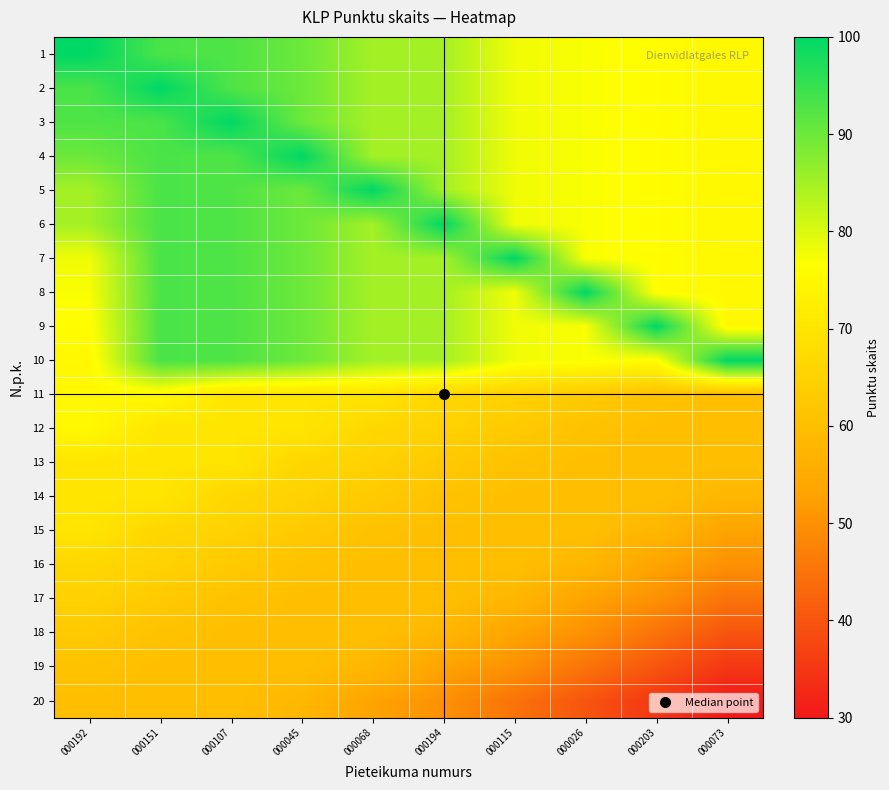

At which category is the sum across all series the highest?

000151